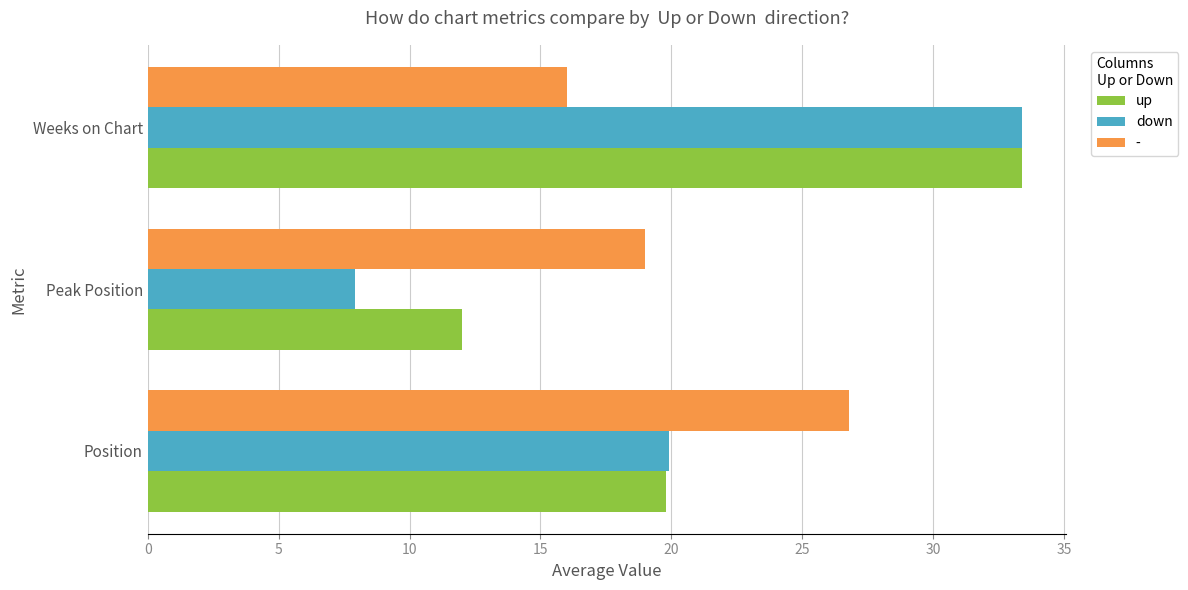

At which label is up closest to 22?

Position